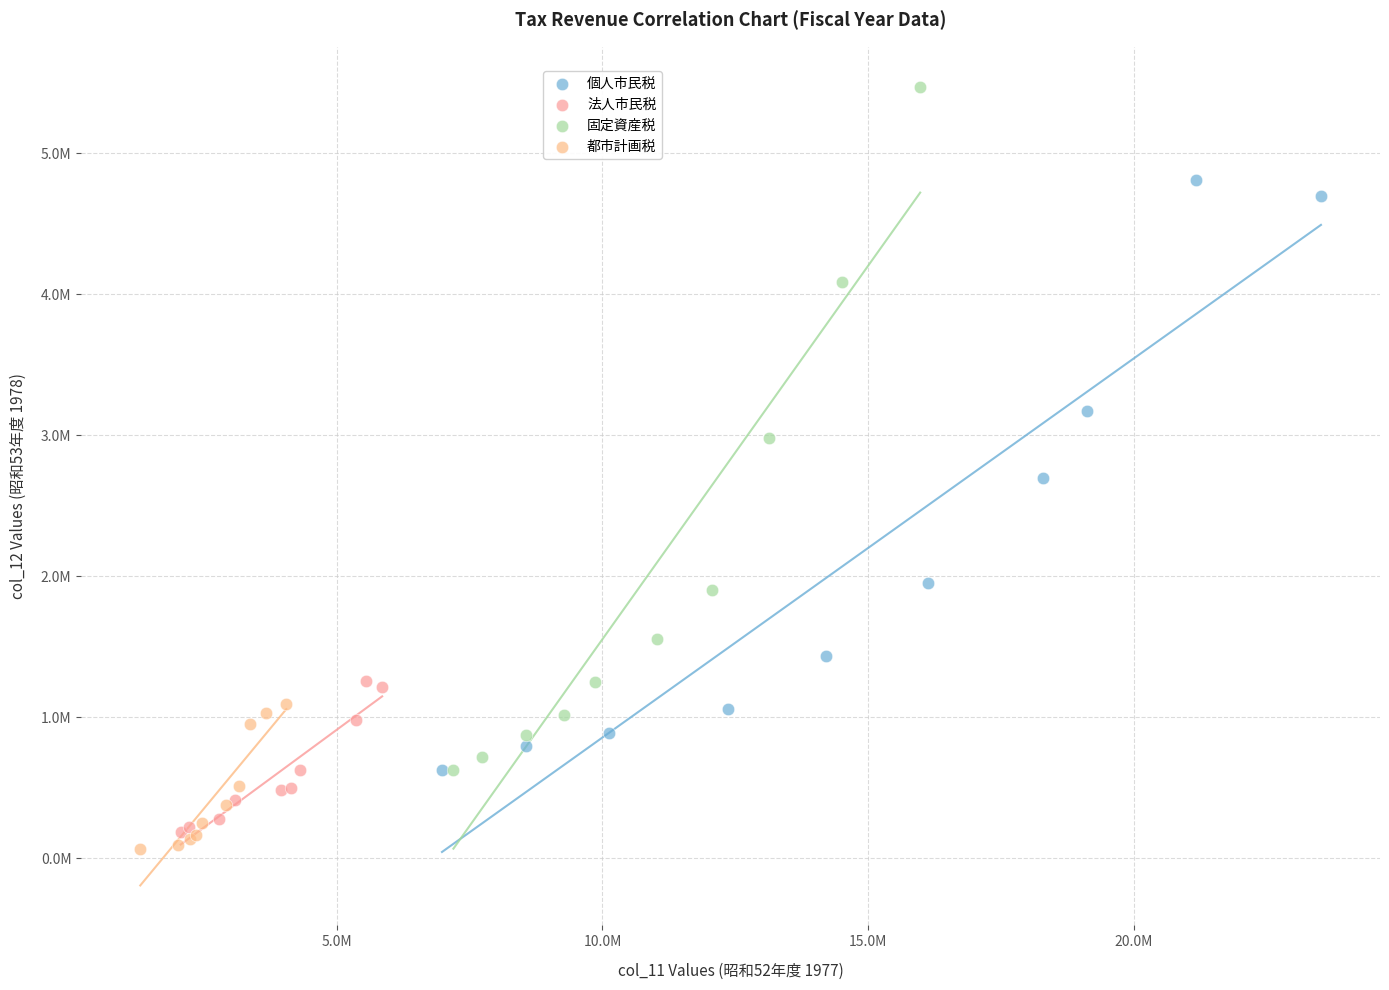

Which series reaches the maximum Y coordinate?

固定資産税